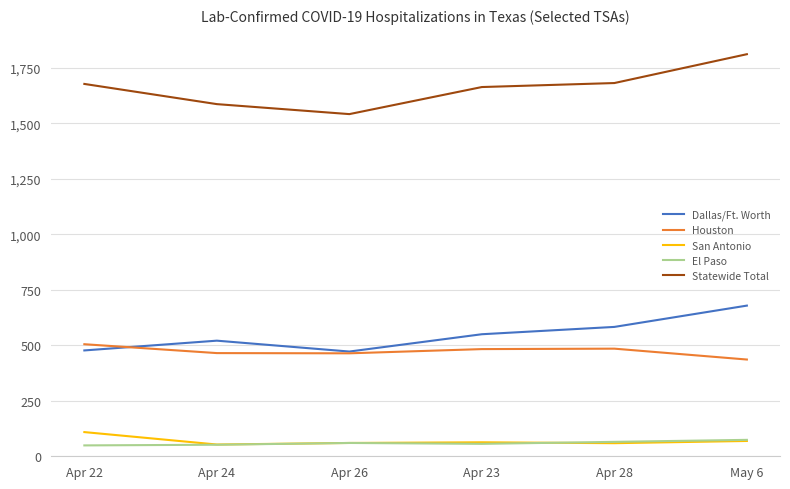

Which category has the highest value in the Houston series?

Apr 22